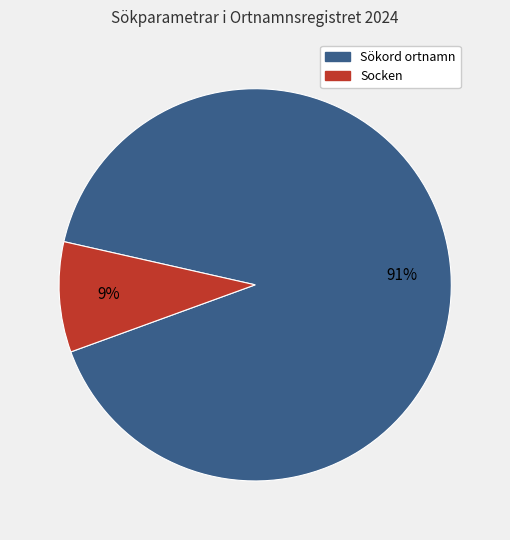

Is there any slice that represents more than half of the pie?

Yes